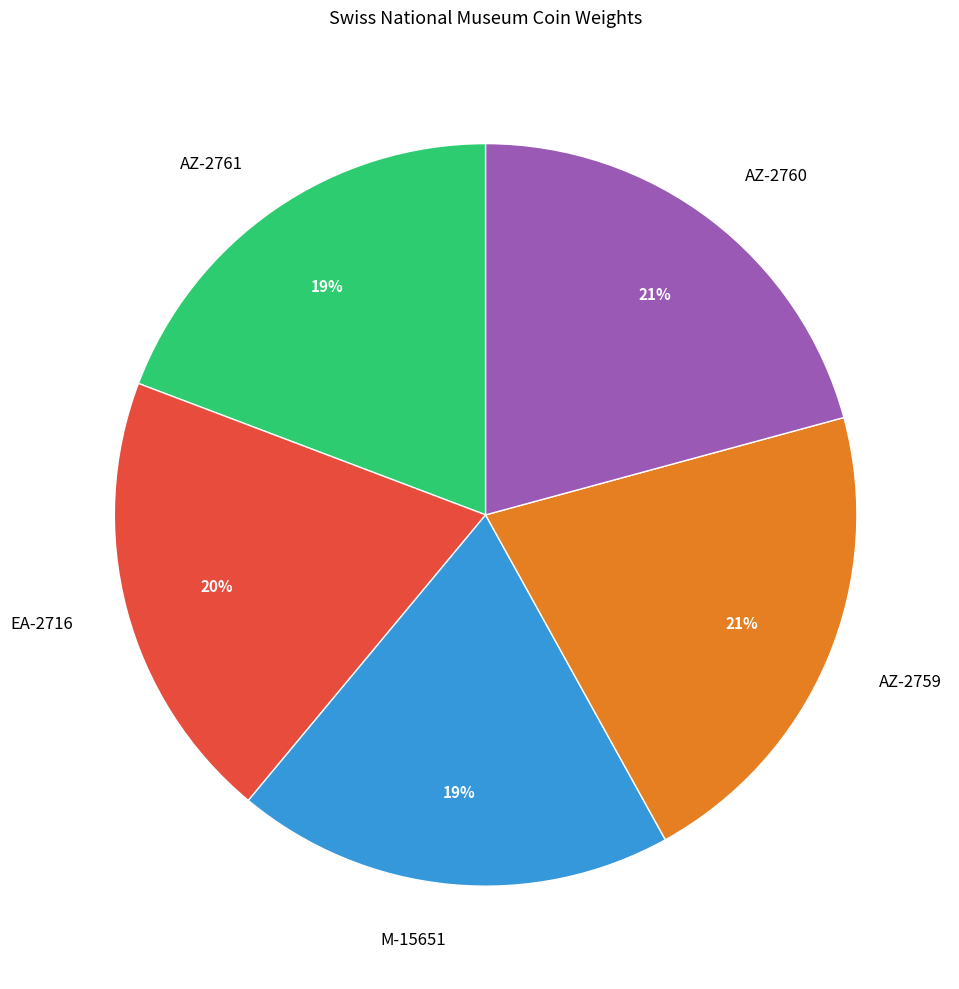

Do EA-2716 and AZ-2760 together represent more than half of the pie?

No